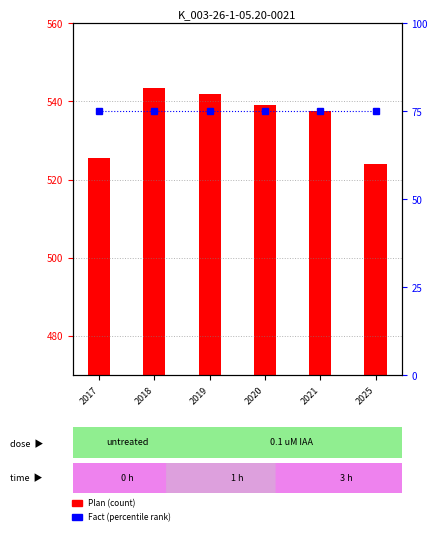

What is the sum of the Fact (percentile) values at 2021 and 2019?

150.0